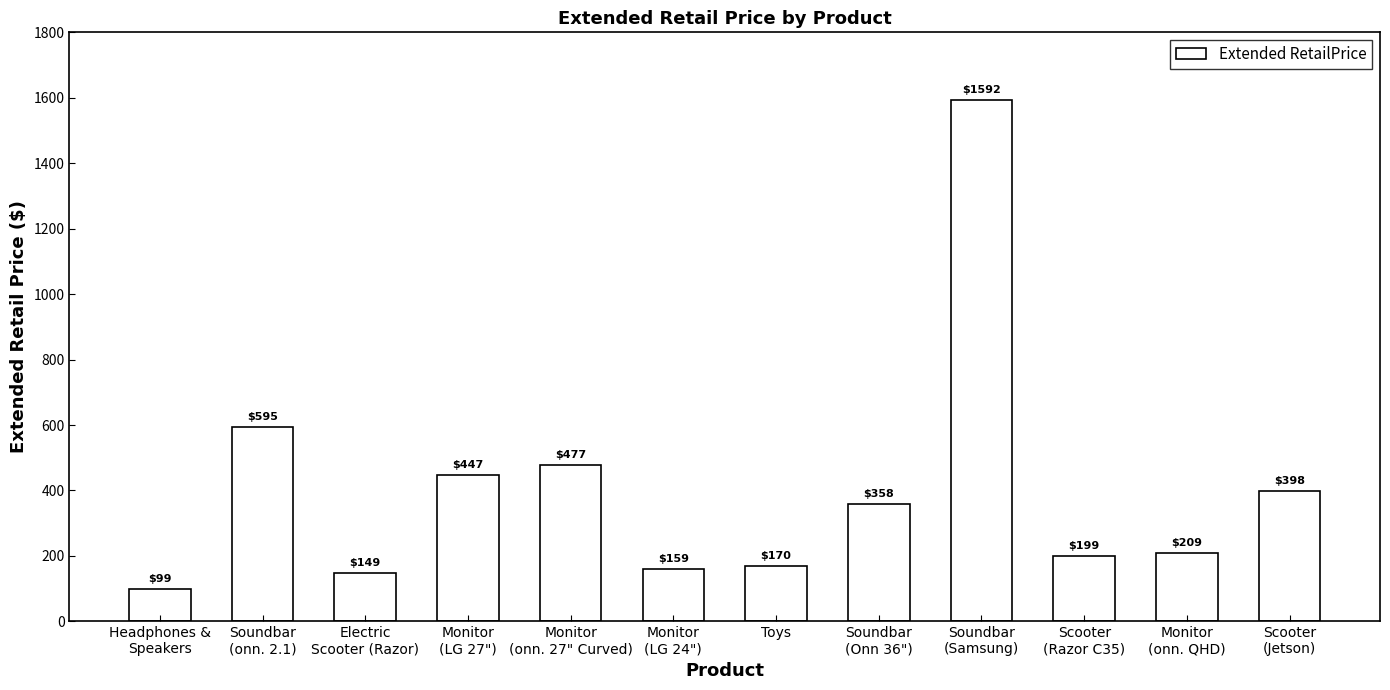

Count the number of categories in the chart.

12